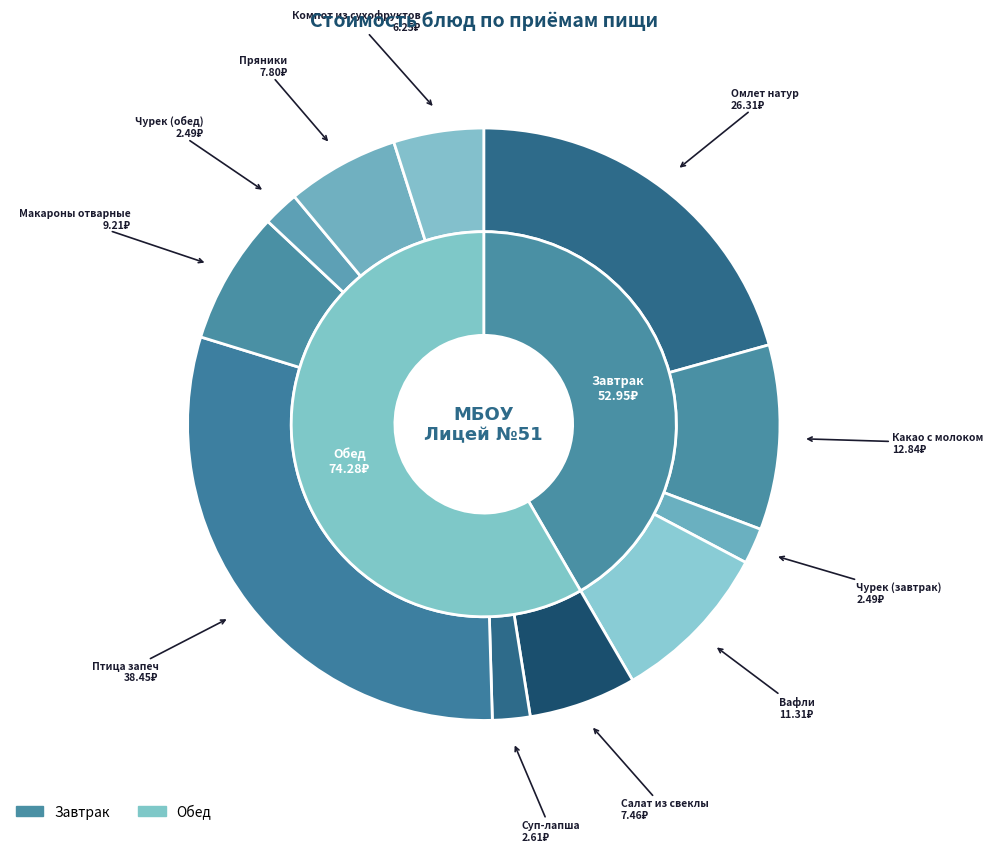

How many slices are in this pie chart?

11